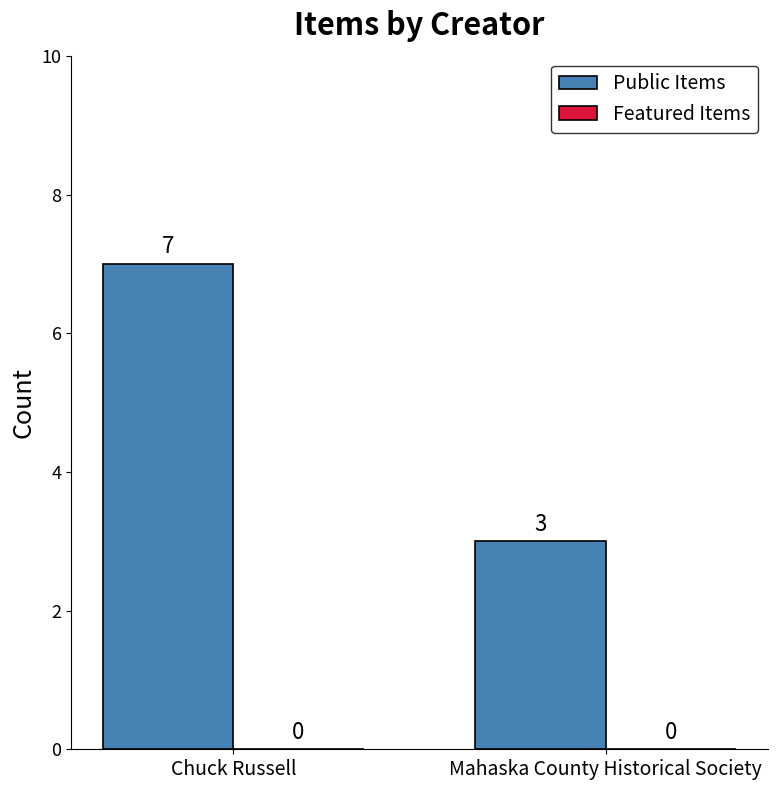

The chart shows a value of 3 at Mahaska County Historical Society. True or false?

True